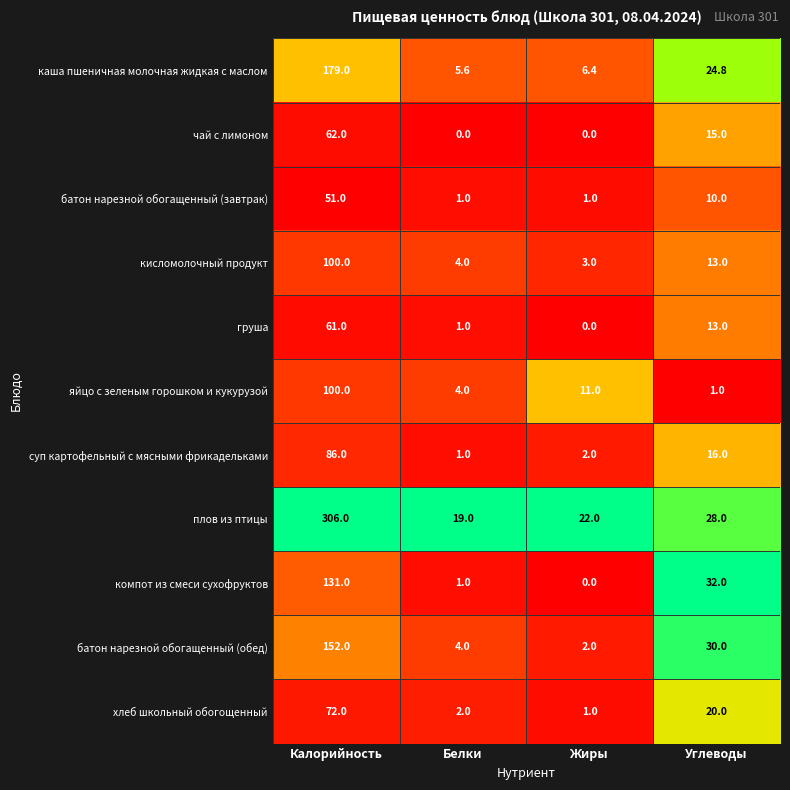

Is it true that груша equals 0.0 at Жиры?

True